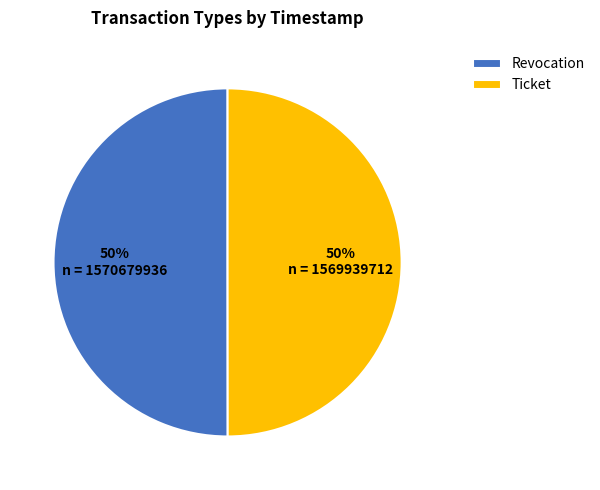

To the nearest percent, what portion does Revocation represent?

50%